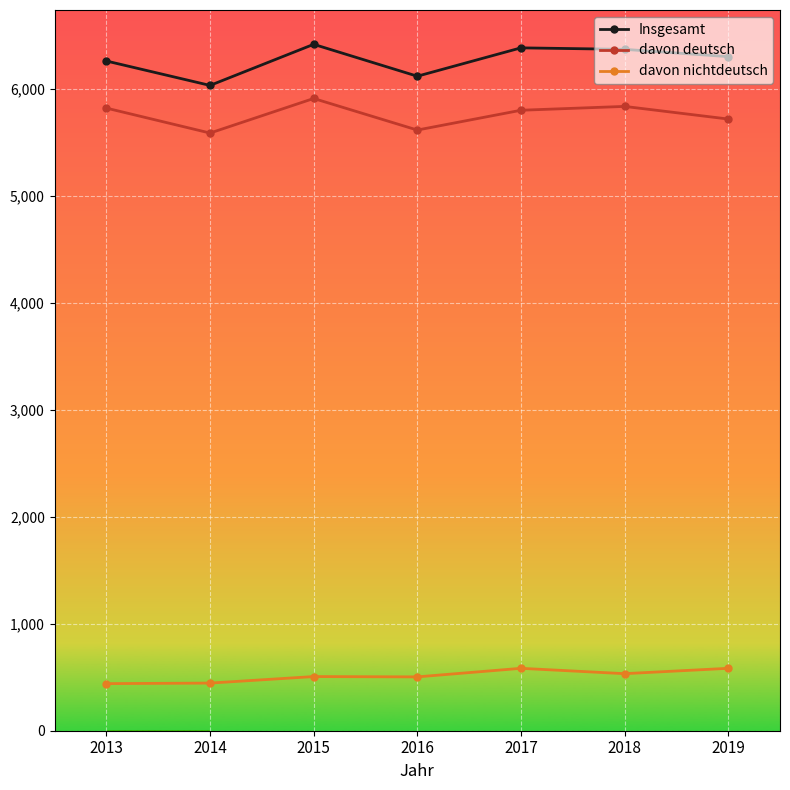

At which label does davon deutsch first exceed 5797?

2013